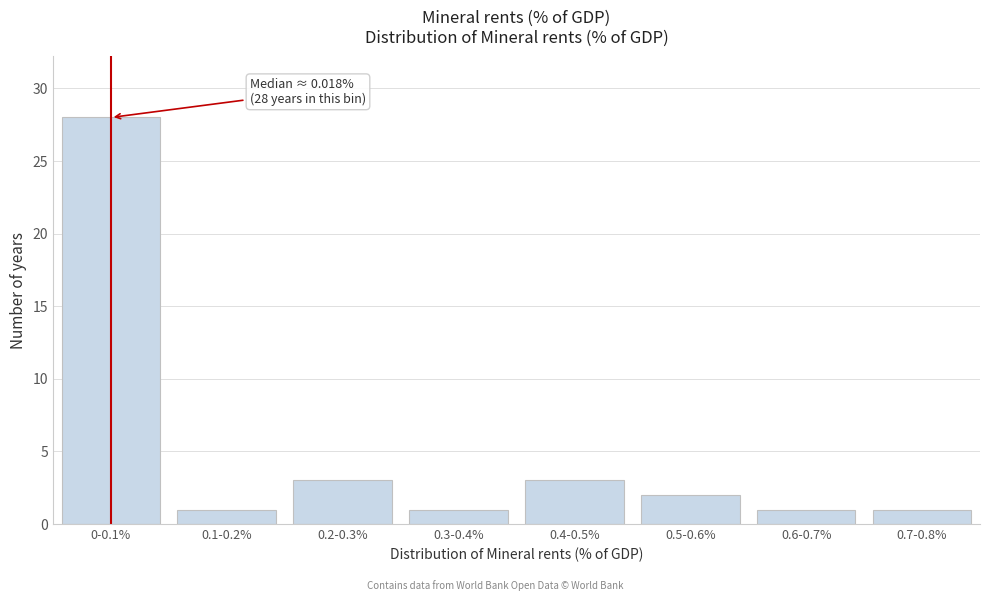

Reading right to left, transcribe all the data shown in this chart.

0.7-0.8%=1	0.6-0.7%=1	0.5-0.6%=2	0.4-0.5%=3	0.3-0.4%=1	0.2-0.3%=3	0.1-0.2%=1	0-0.1%=28